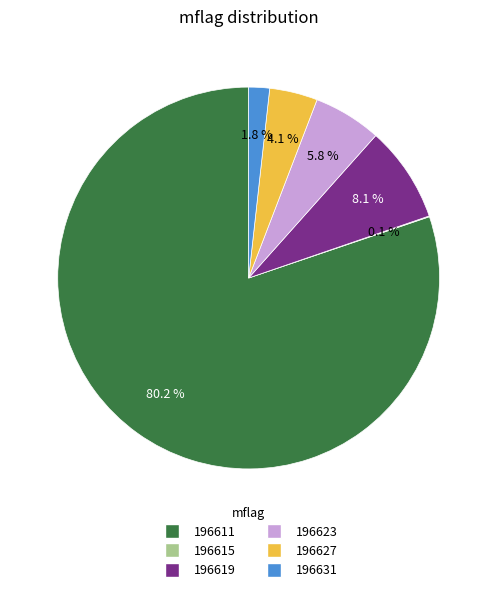

Is there any slice that represents more than half of the pie?

Yes